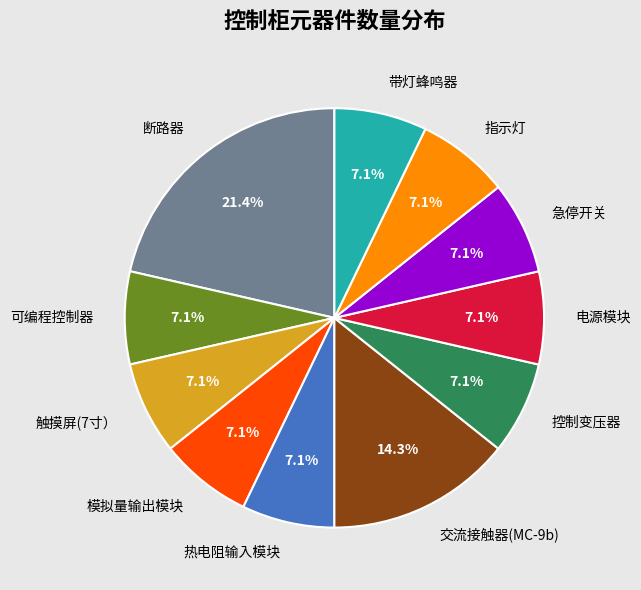

Is 电源模块 the majority of the pie?

No